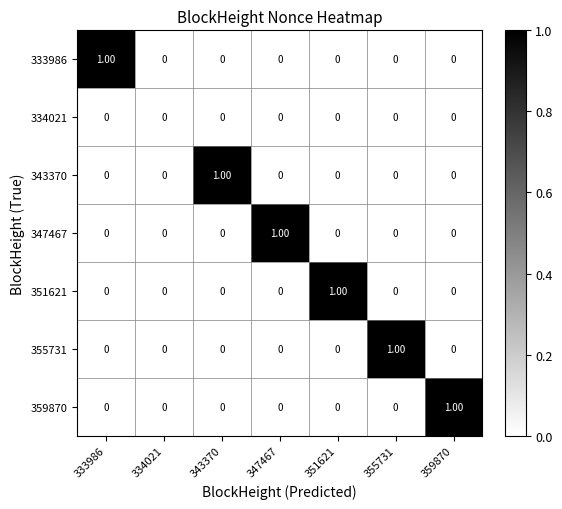

Between 334021 and 343370, which series saw the biggest shift?

343370